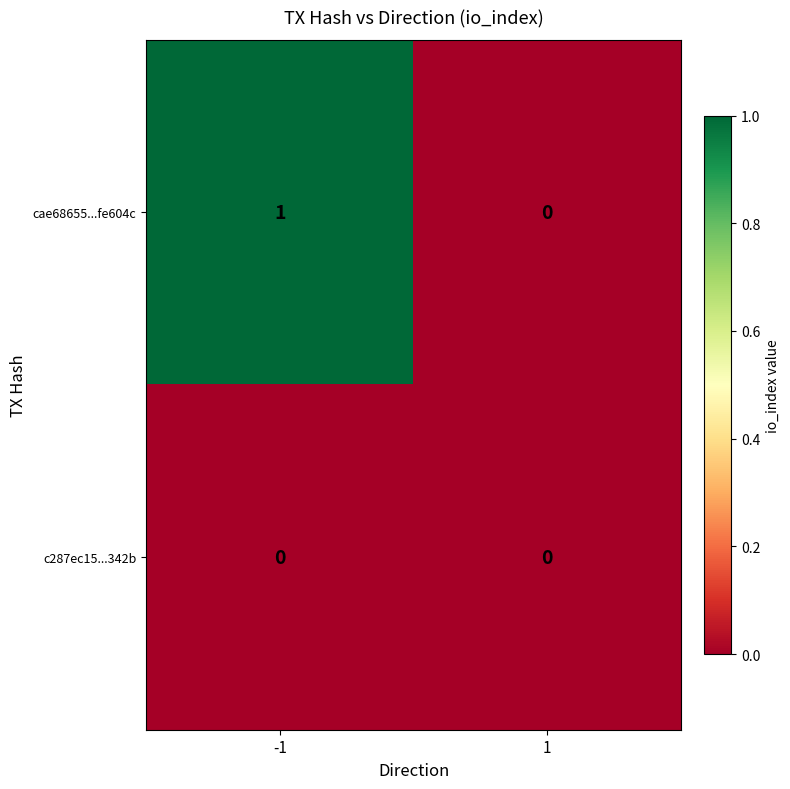

List the series in order of their overall mean, highest first.

cae68655...fe604c, c287ec15...342b